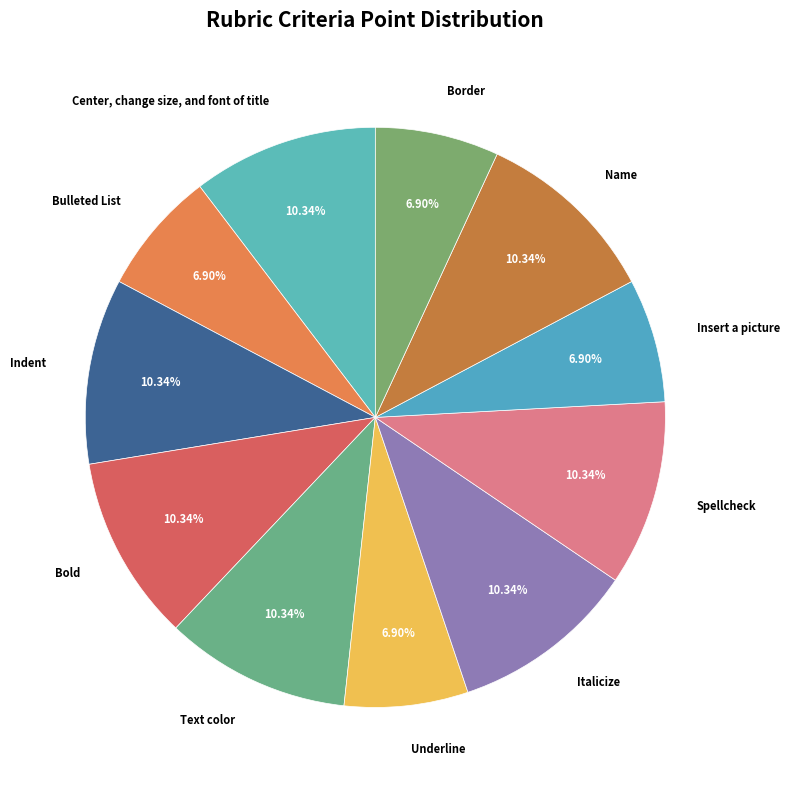

How many segments does this pie chart have?

11